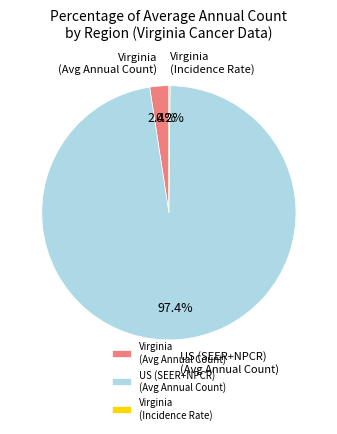

How much of the chart is everything except US (SEER+NPCR) (Avg Annual Count)?

2.6%